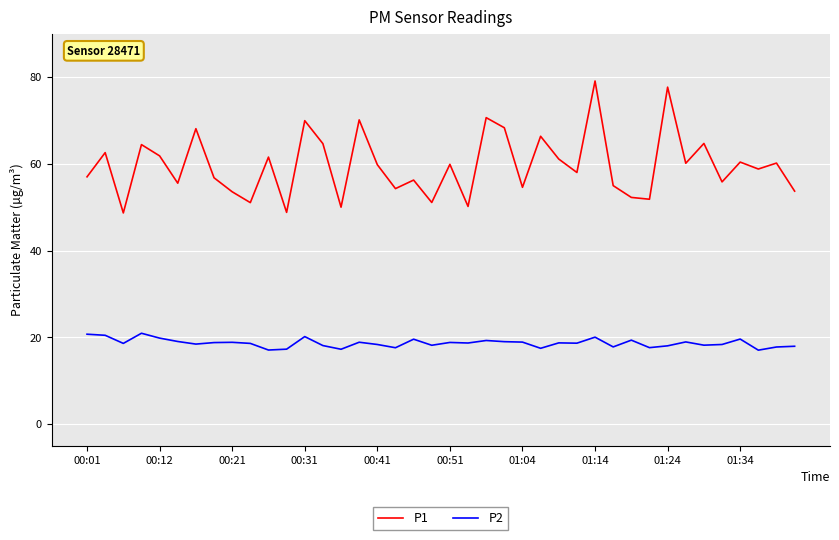

Which series has the widest spread of values?

P1